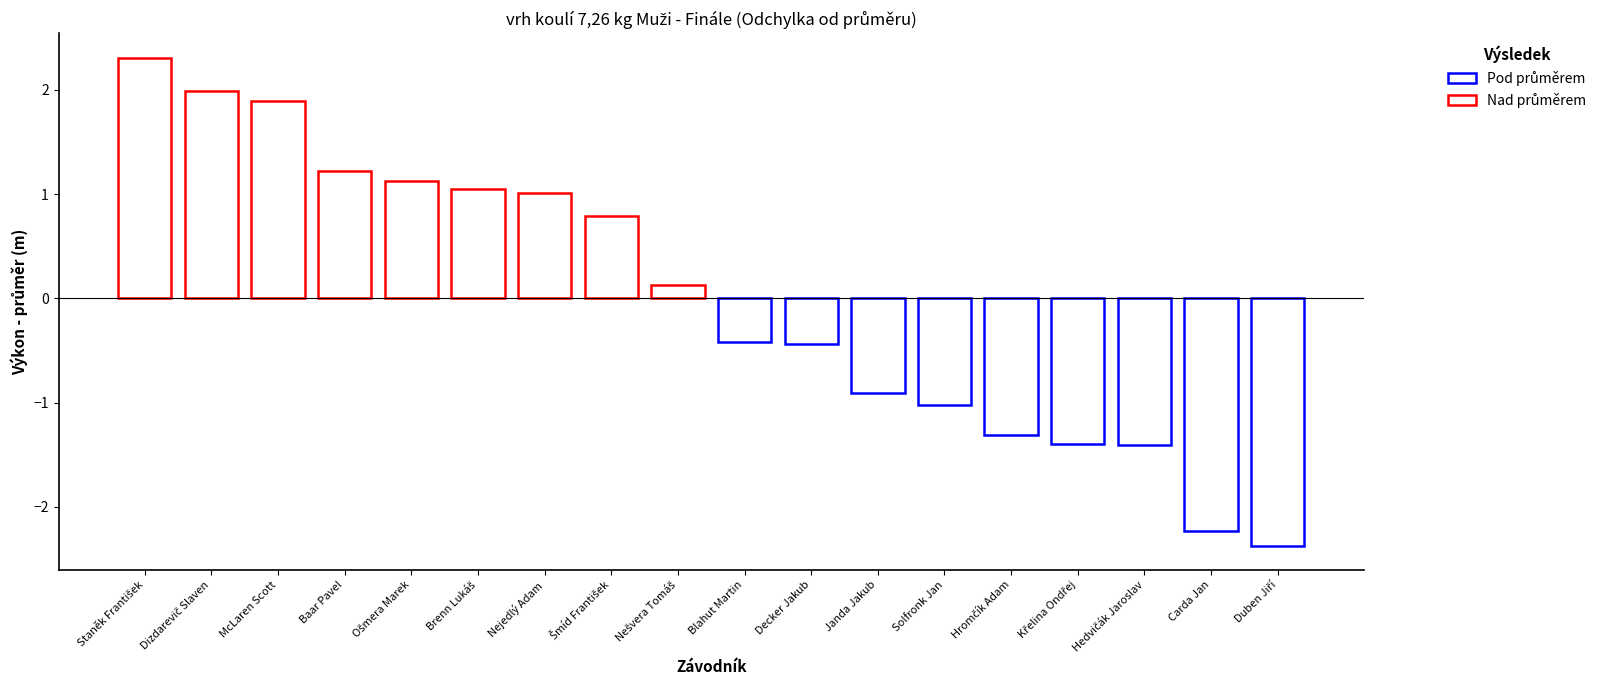

What is the label of the 3rd bar from the left?

McLaren Scott